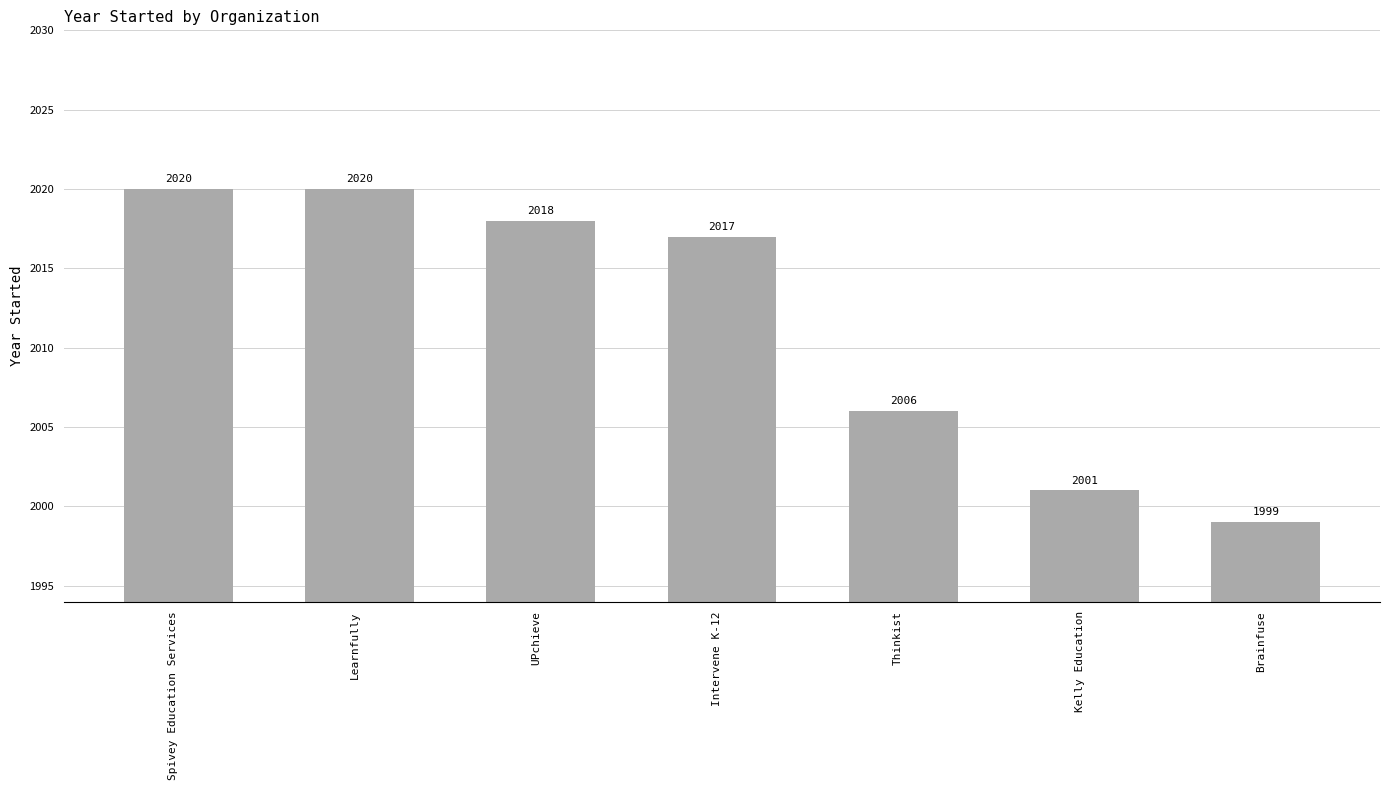

Does the chart contain stacked bars?

No